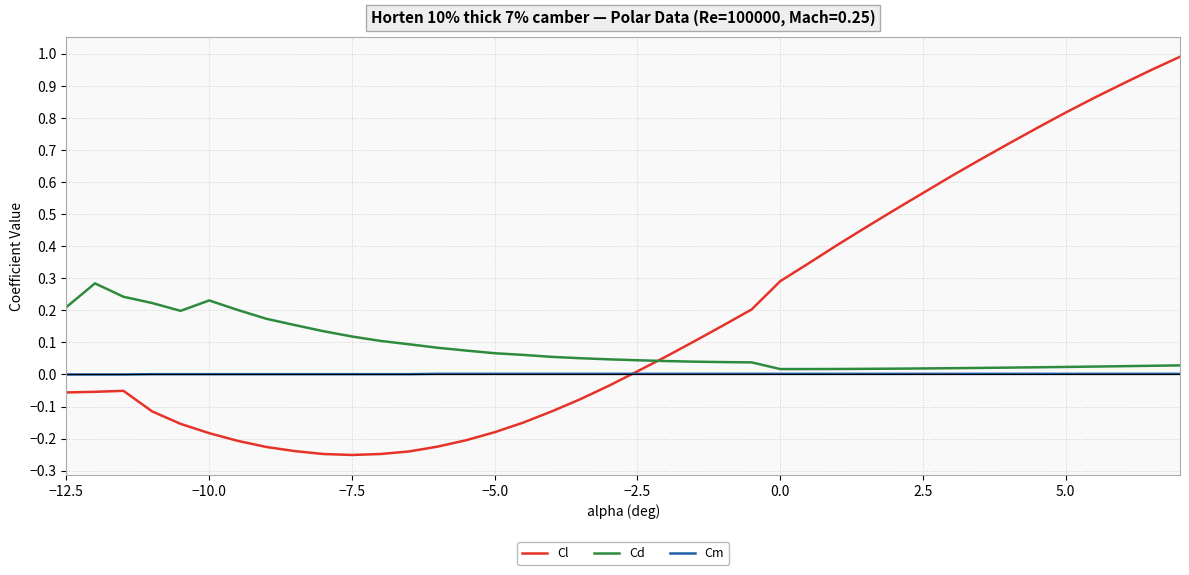

List the series in order of their peak value, highest first.

Cl, Cd, Cm